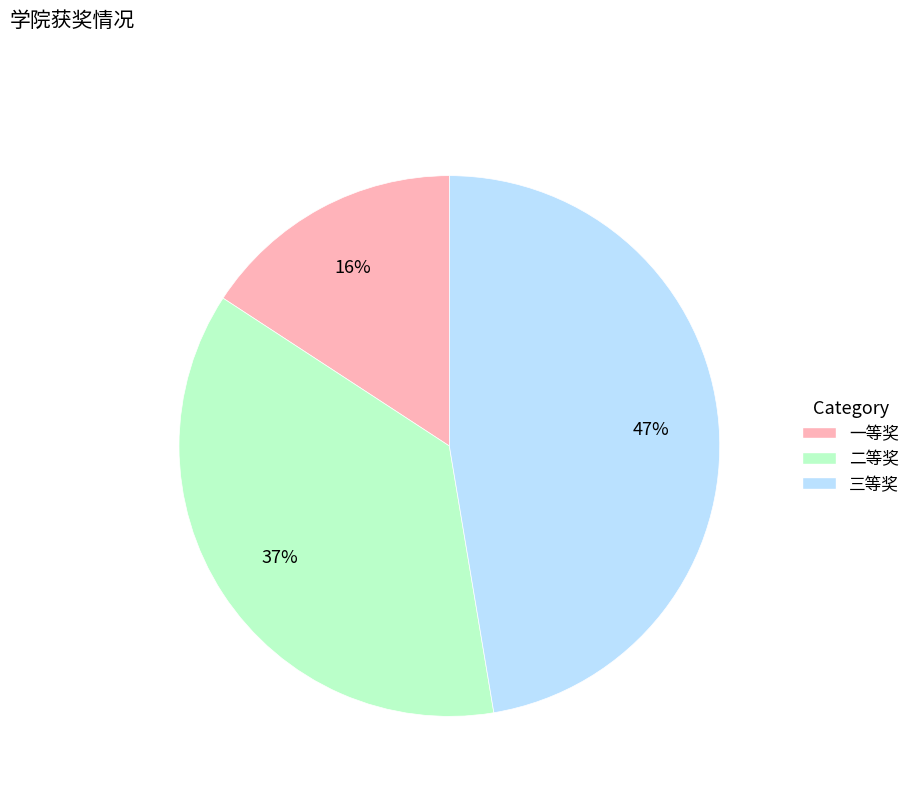

What is the ratio of the value at 一等奖 to the value at 三等奖?

0.3